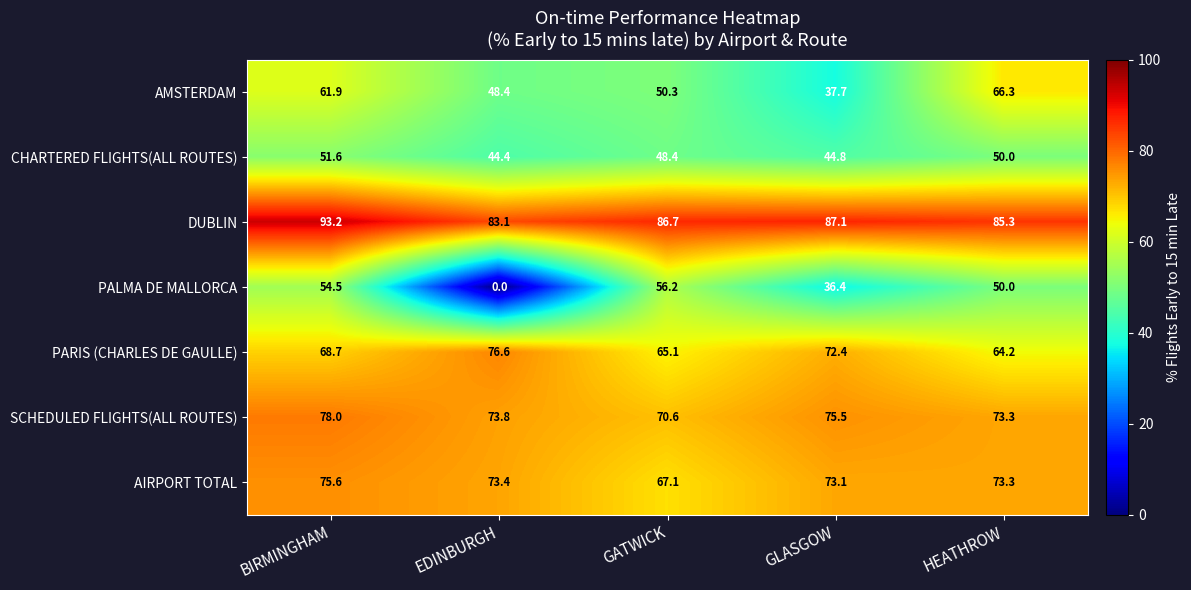

Rank the series at GLASGOW from lowest to highest value.

PALMA DE MALLORCA, AMSTERDAM, CHARTERED FLIGHTS(ALL ROUTES), PARIS (CHARLES DE GAULLE), AIRPORT TOTAL, SCHEDULED FLIGHTS(ALL ROUTES), DUBLIN